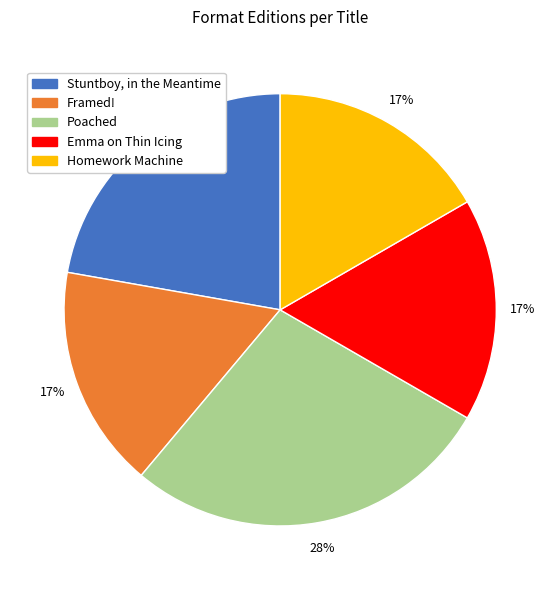

Is the sum of Stuntboy, in the Meantime and Emma on Thin Icing greater than half?

No